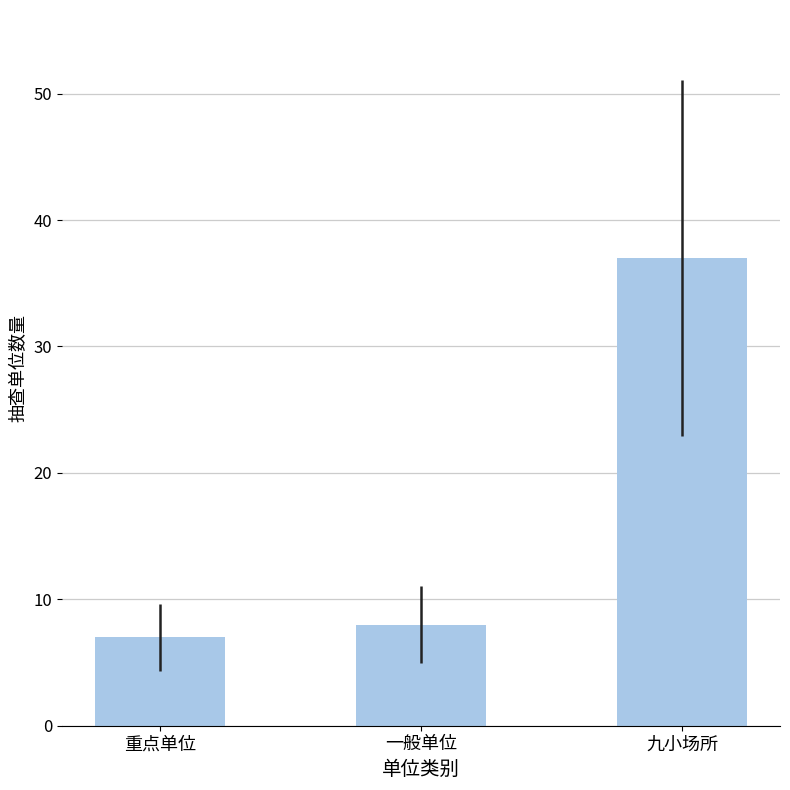

The chart shows a value of 37 at 九小场所. True or false?

True